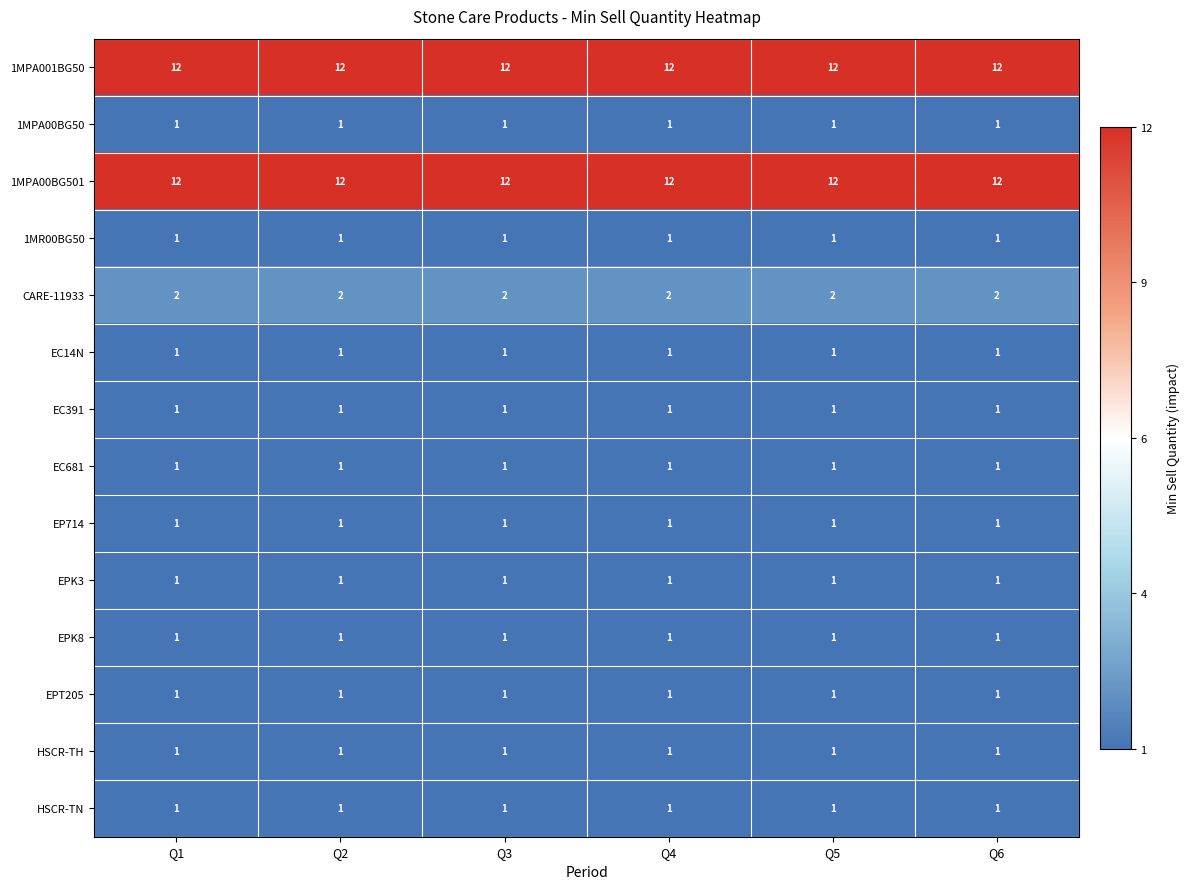

The EP714 series shows 1 at Q2. True or false?

True